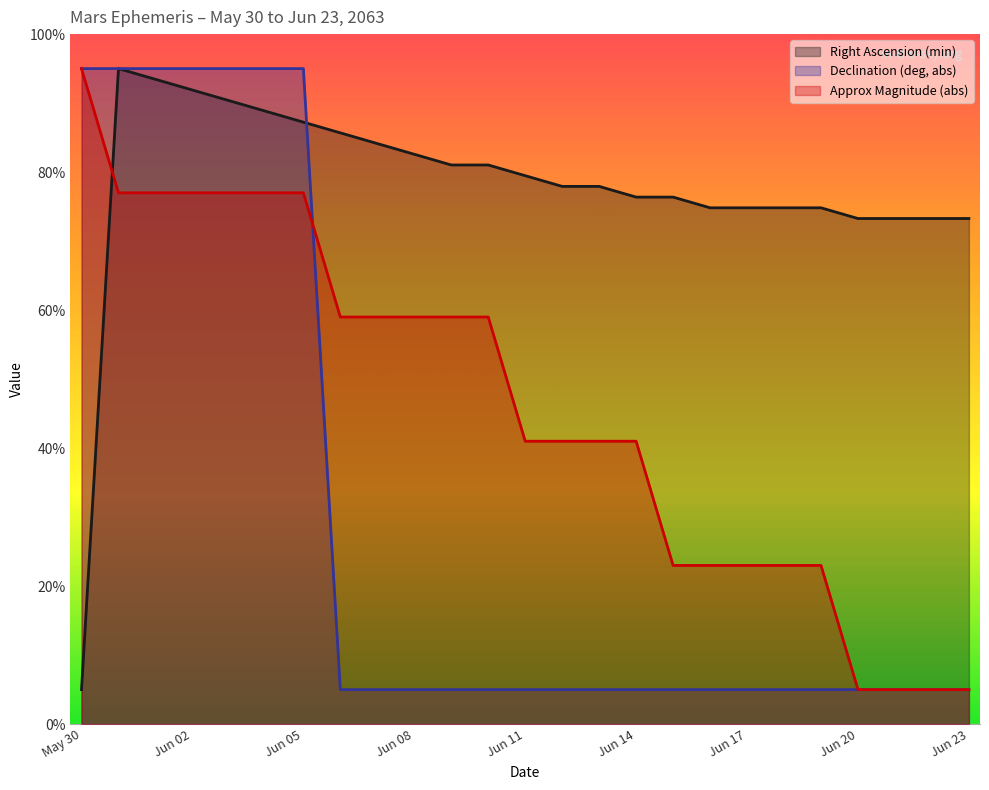

How many lines are shown in the chart?

3